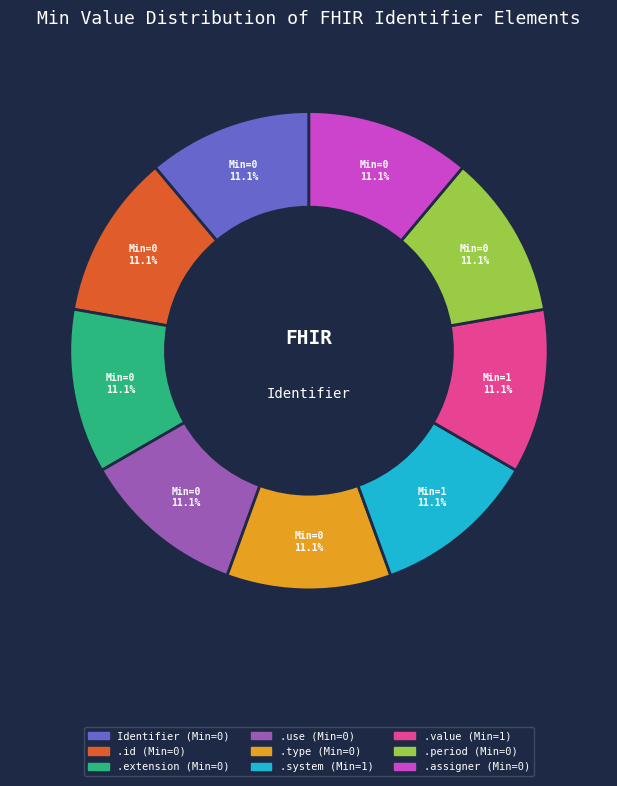

To the nearest percent, what is the difference between the largest and smallest slice percentages?

0%